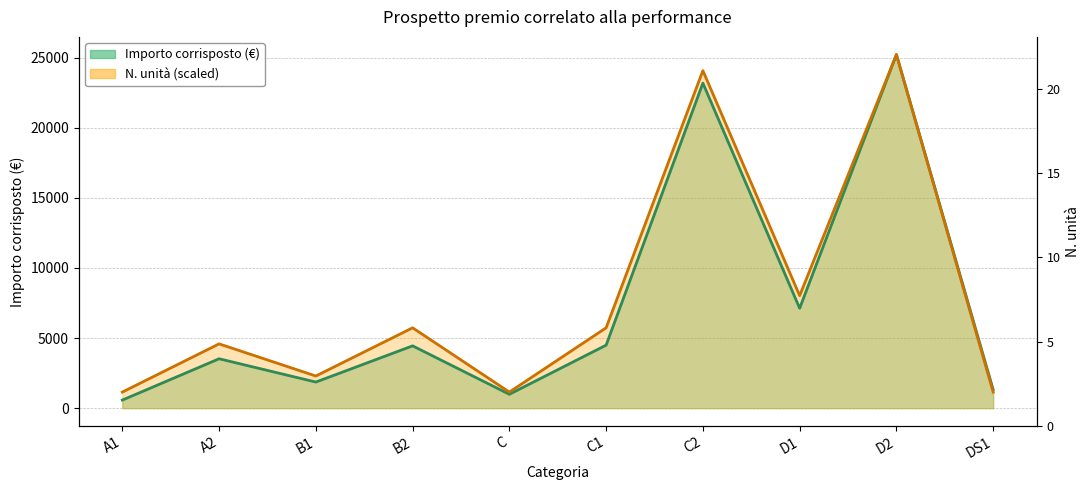

At which label does N. unità reach its peak?

D2